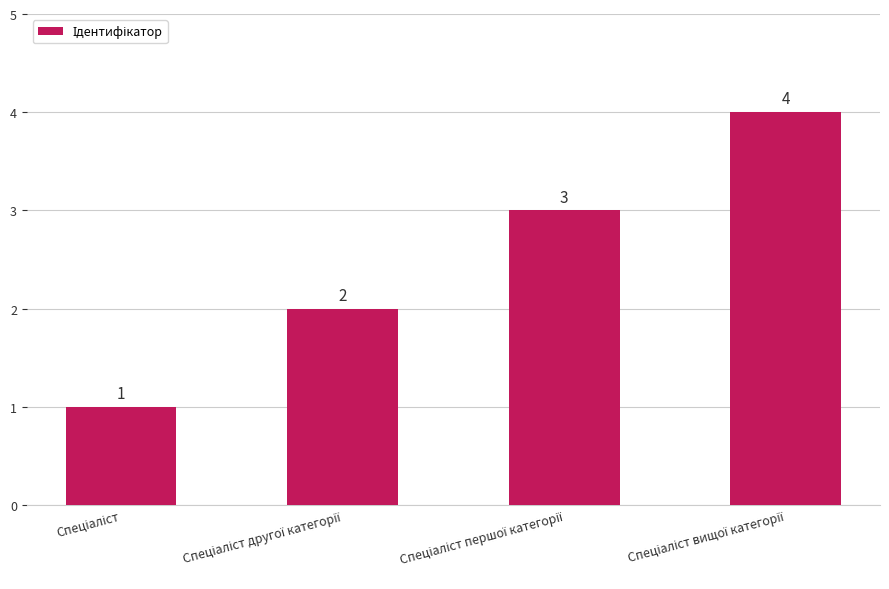

What is the difference between the second highest and second lowest values?

1